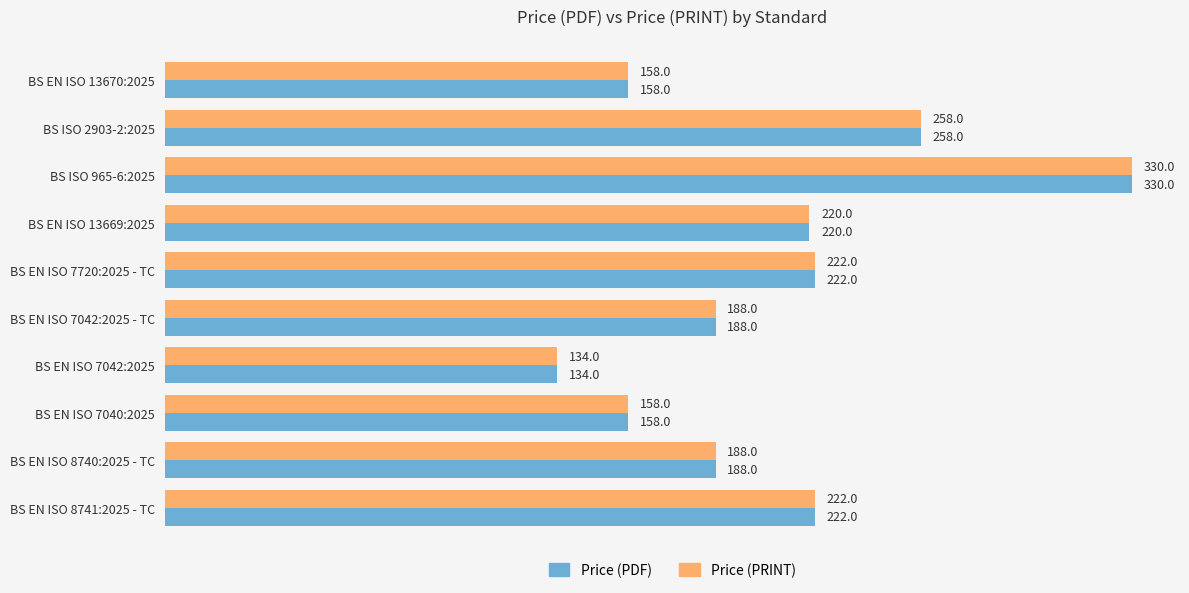

How many categories are shown in the chart?

10